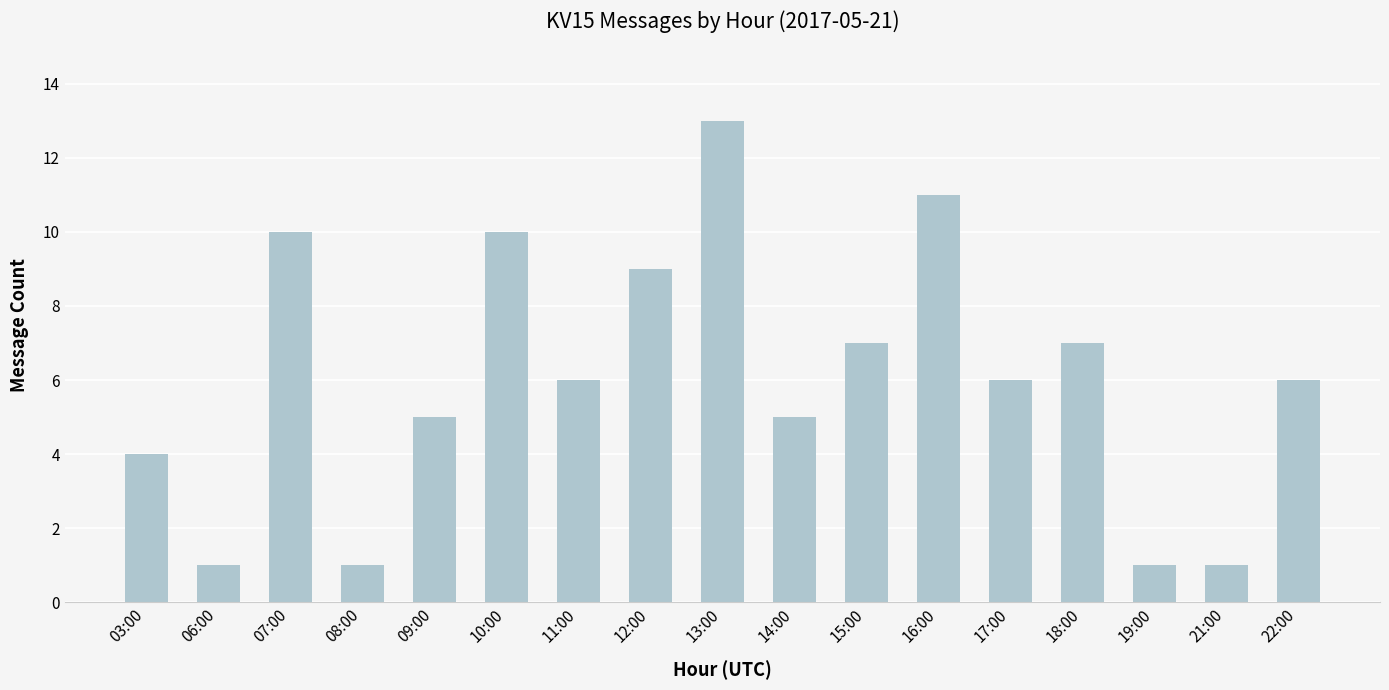

Reading left to right, what are all the values shown in this chart?

4	1	10	1	5	10	6	9	13	5	7	11	6	7	1	1	6